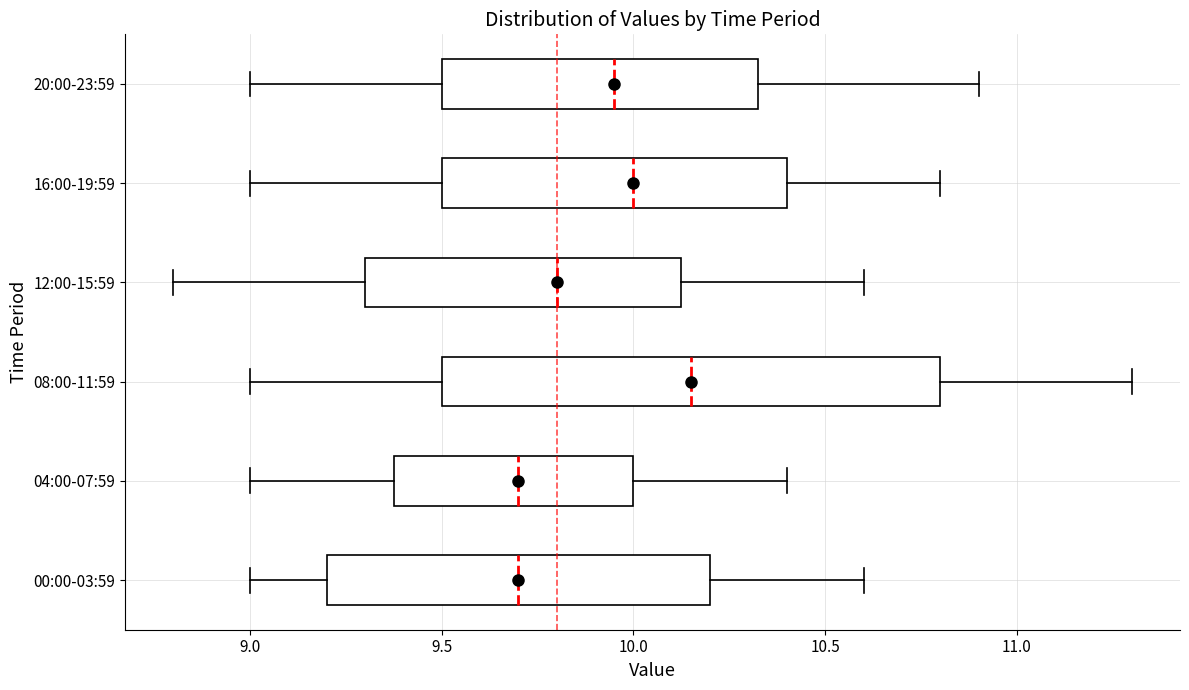

Which box is the widest, from its left edge to its right edge?

08:00-11:59